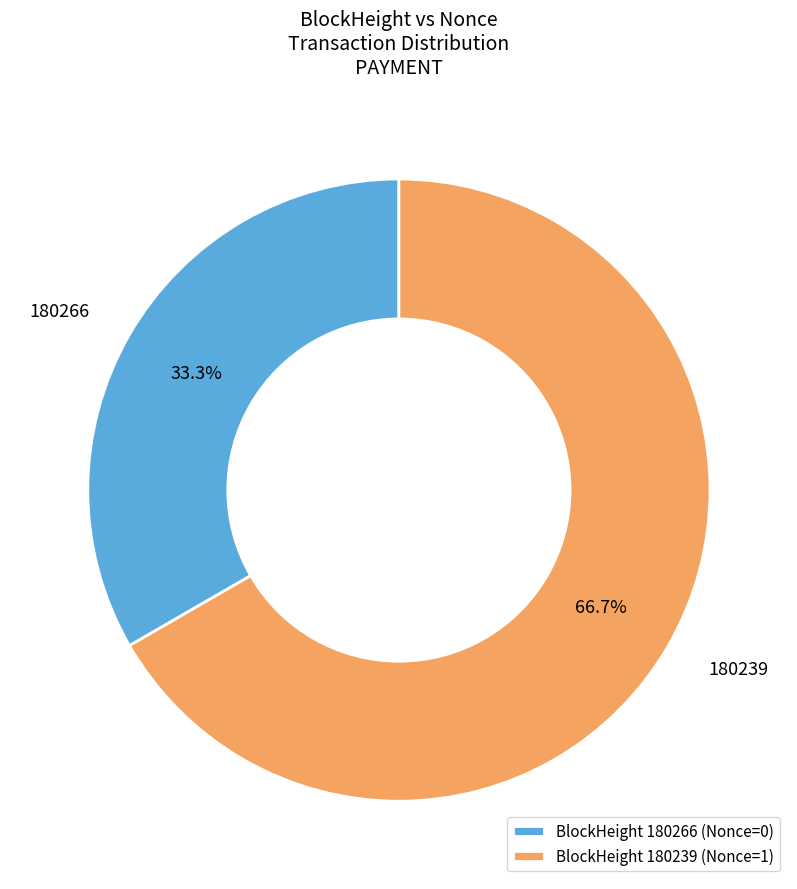

Combined, do 180239 and 180266 account for over 50%?

Yes